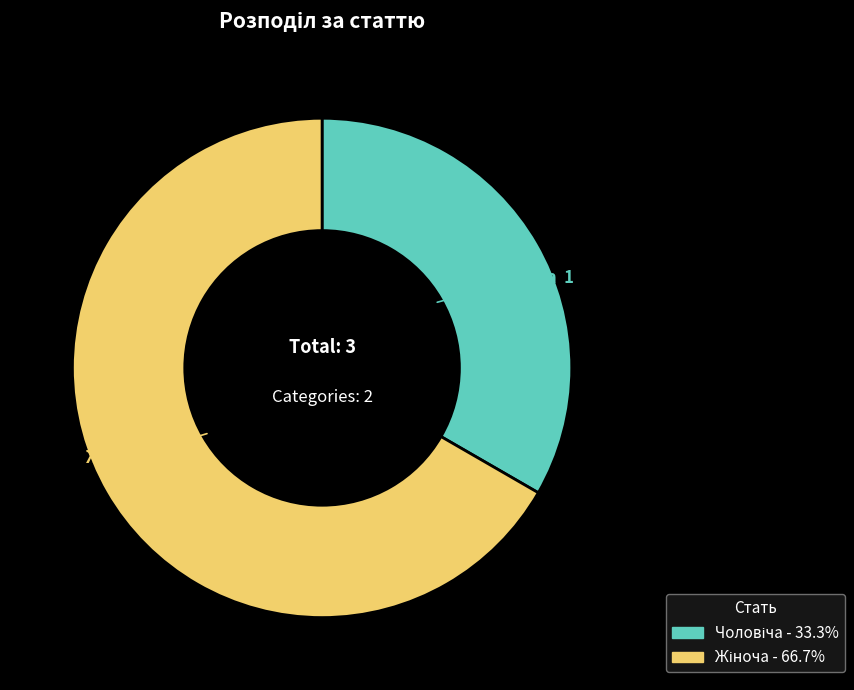

Does any single category account for the majority?

Yes